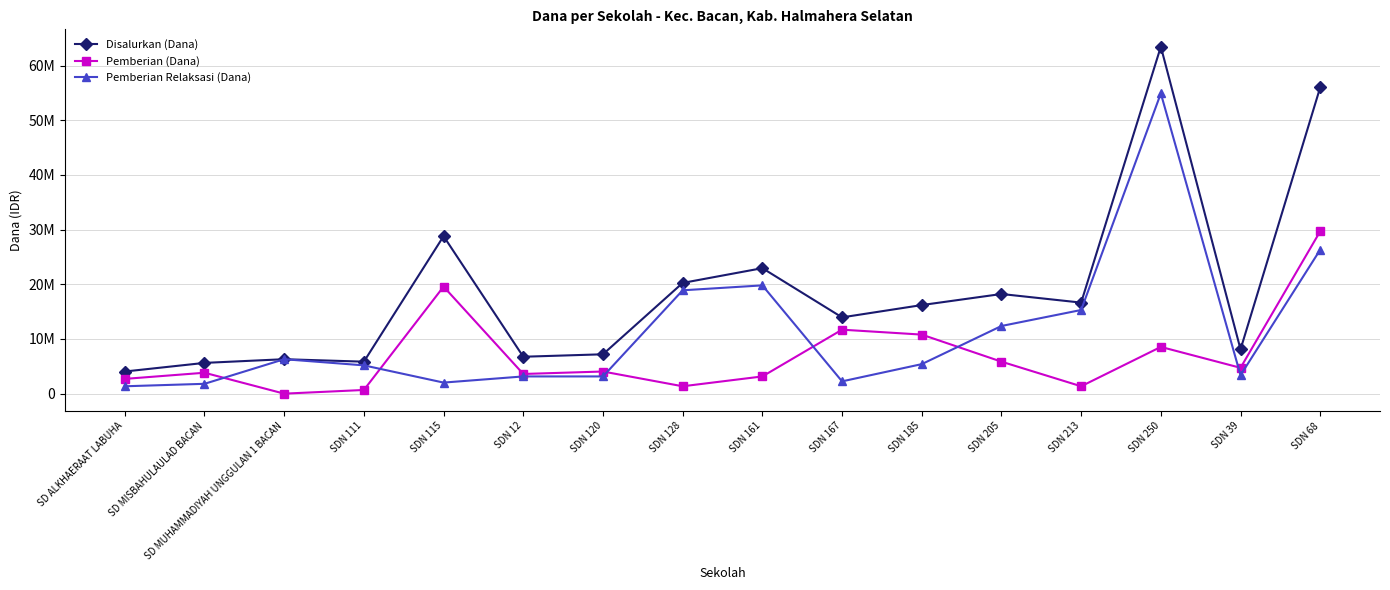

What is the sum of all Disalurkan (Dana) values?

300375000